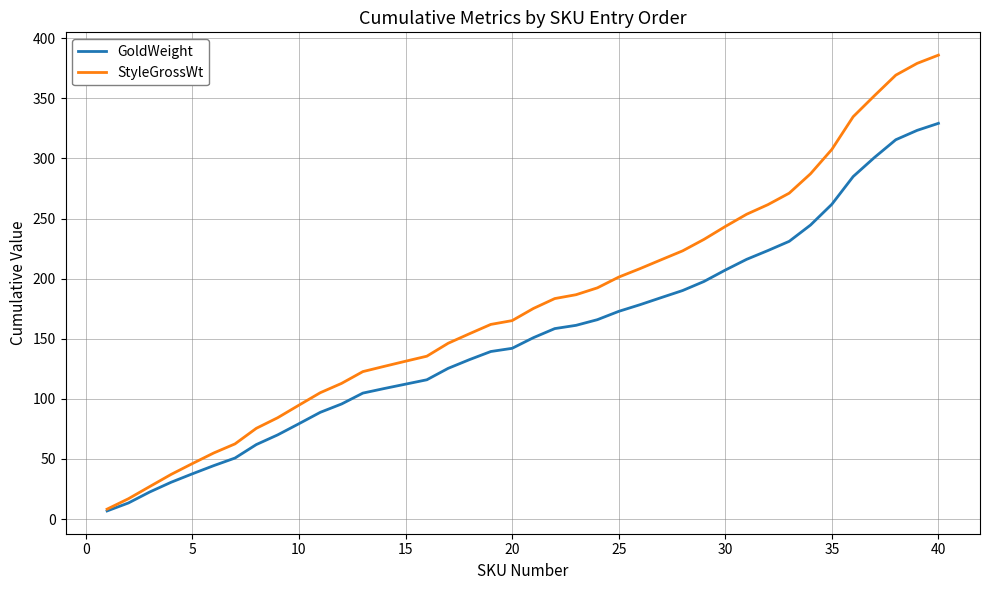

What is the average value of the GoldWeight series?

152.0